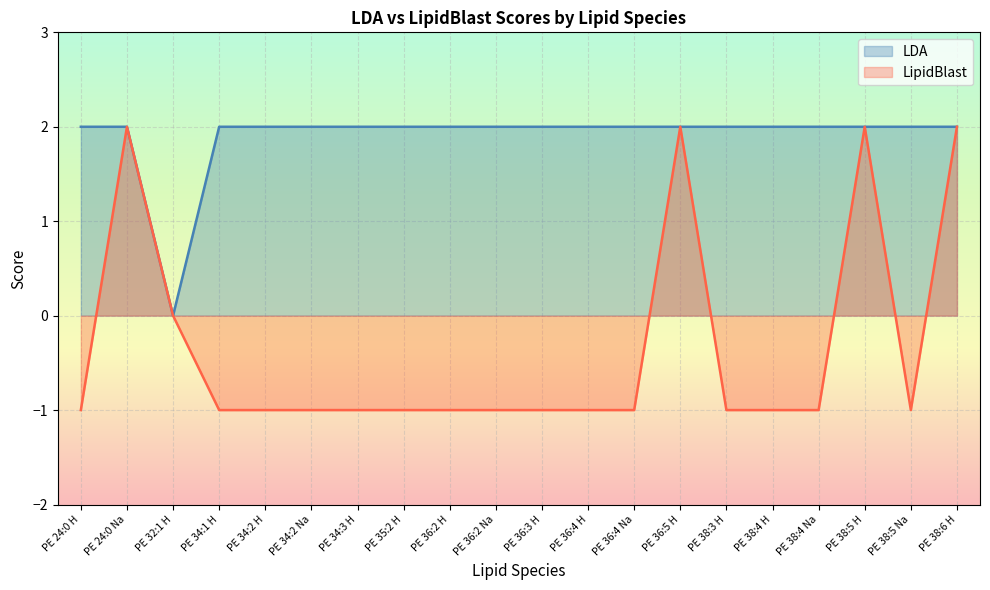

Rank the series by their maximum value, from highest to lowest.

LDA, LipidBlast